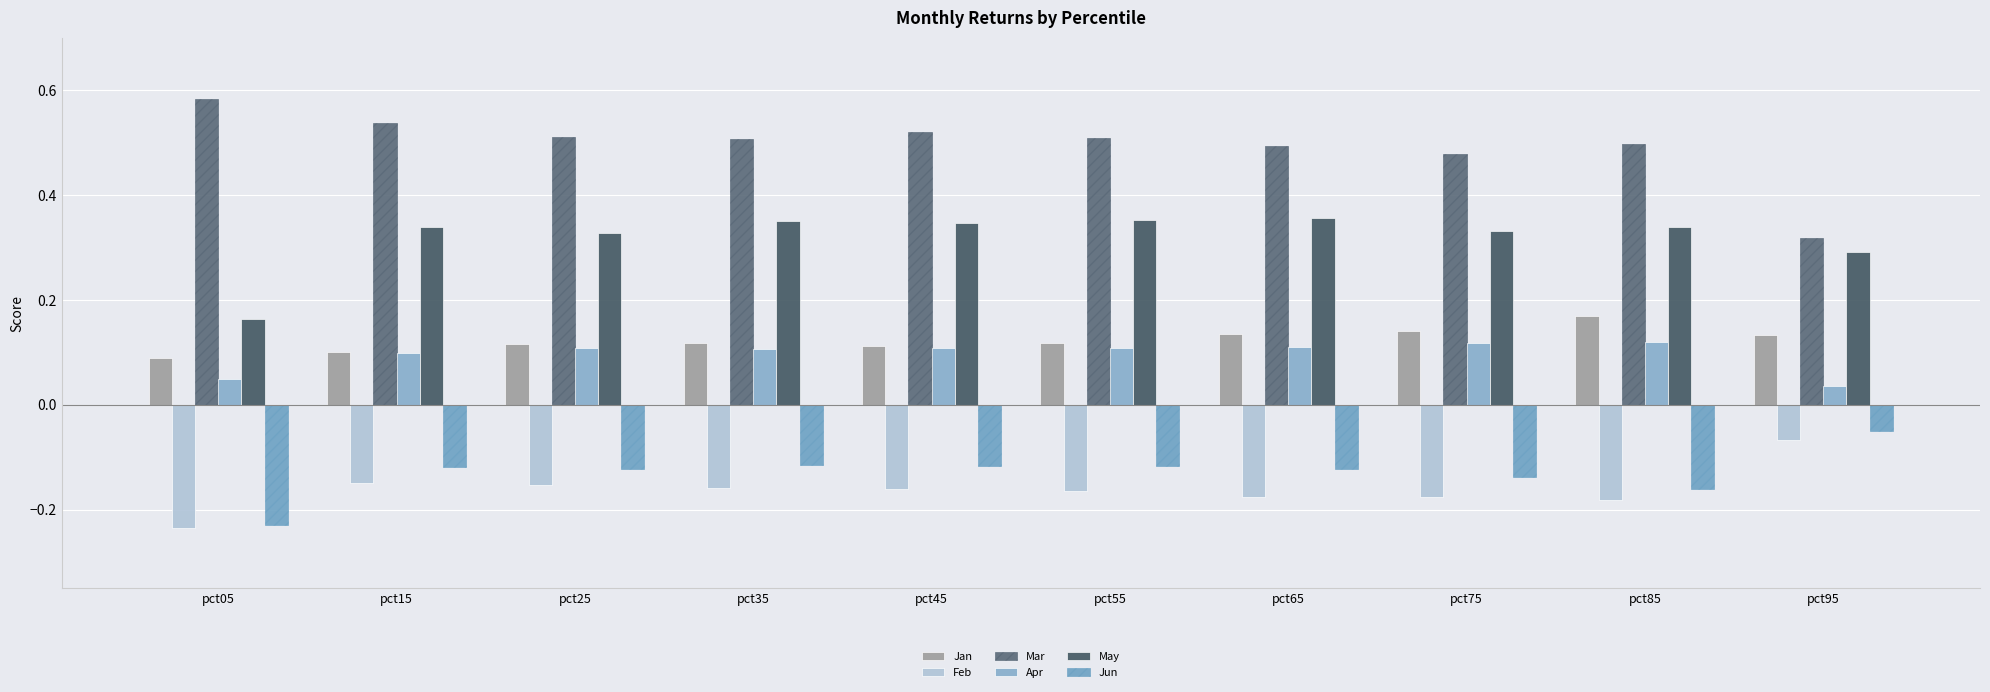

How many bars are there in each group?

6